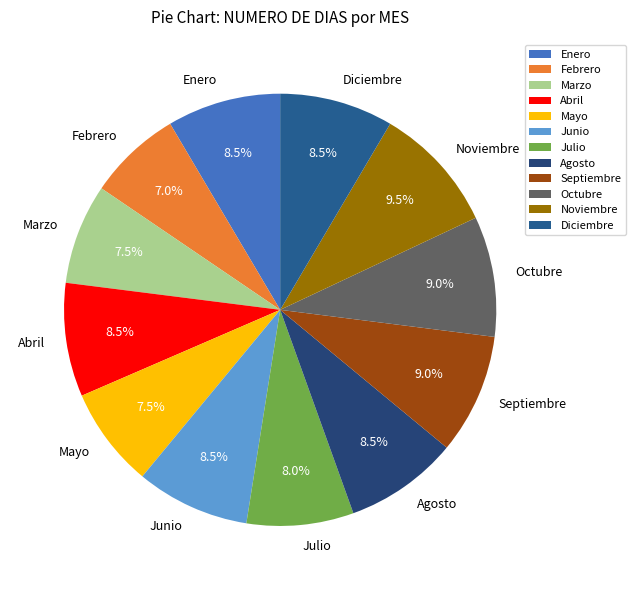

What is the ratio of the value at Noviembre to the value at Junio?

1.1